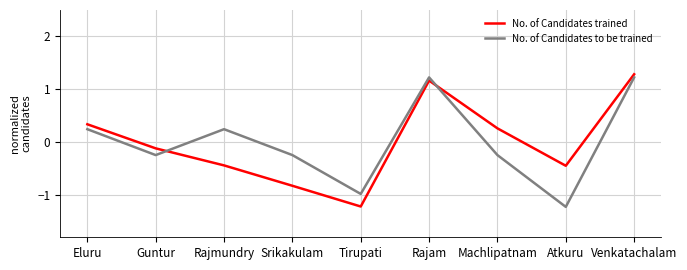

Which series changed the most between Eluru and Guntur?

No. of Candidates to be trained